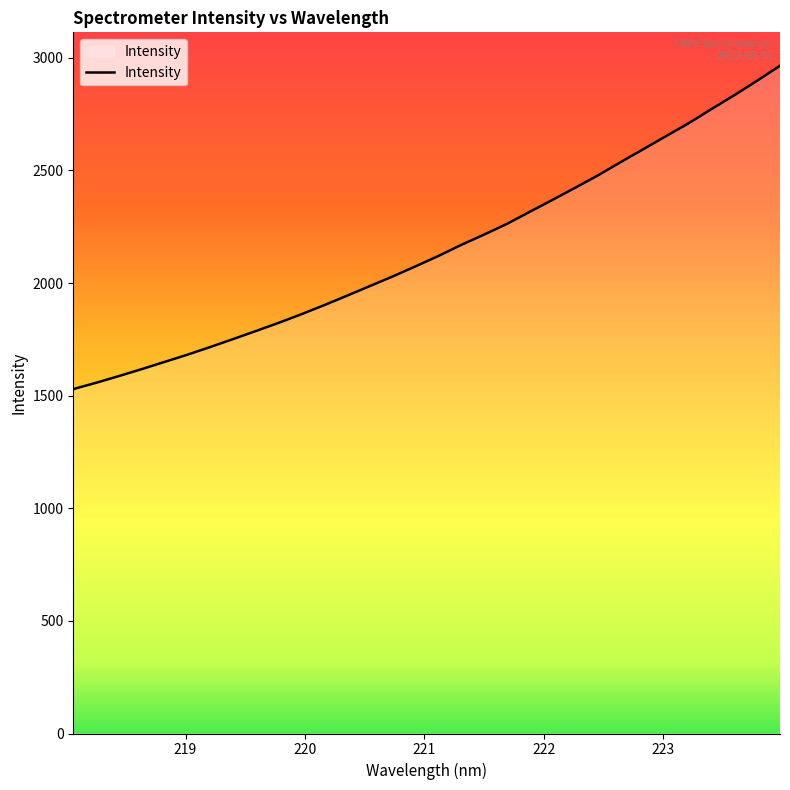

What is the minimum value shown in the chart?

1529.2